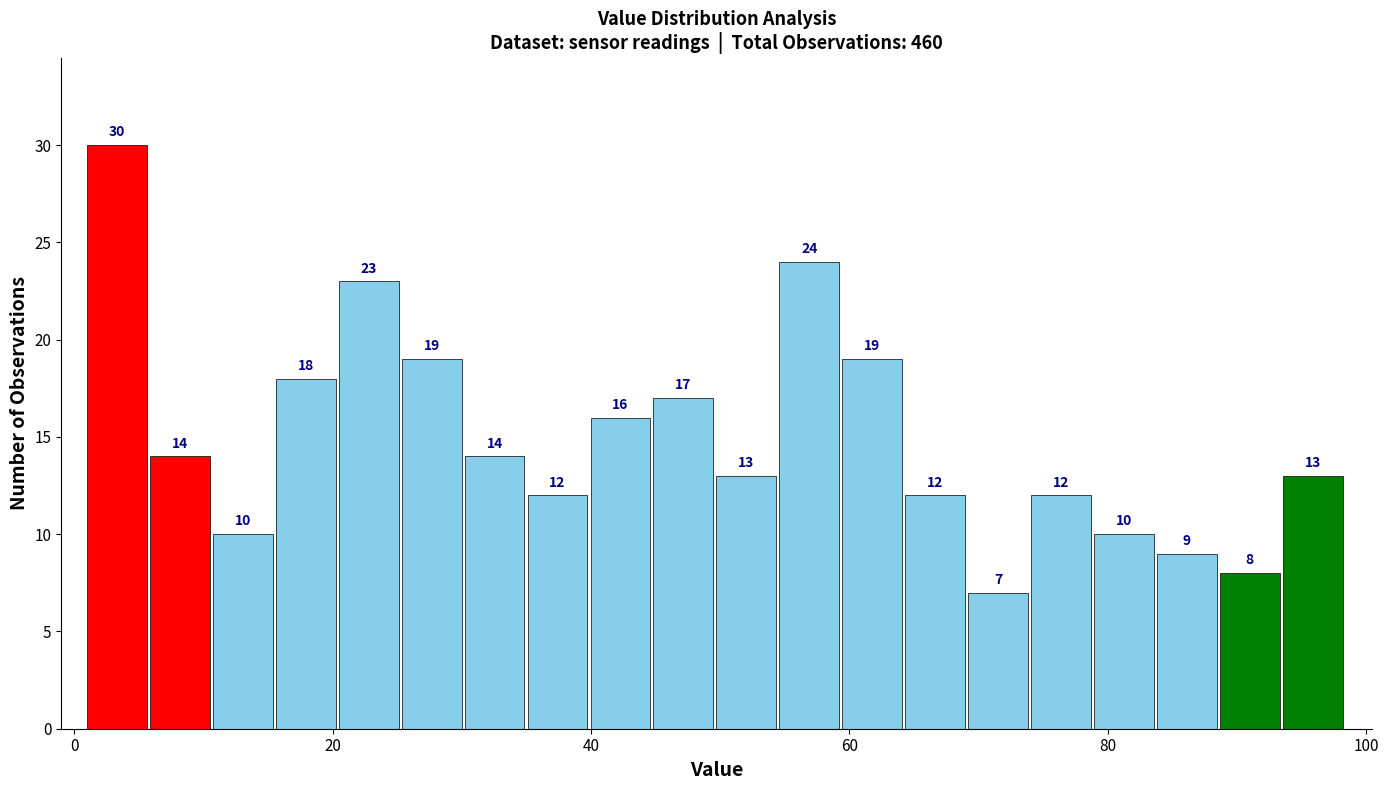

Read against the x-axis, roughly where is the centre of the tallest bar?

4